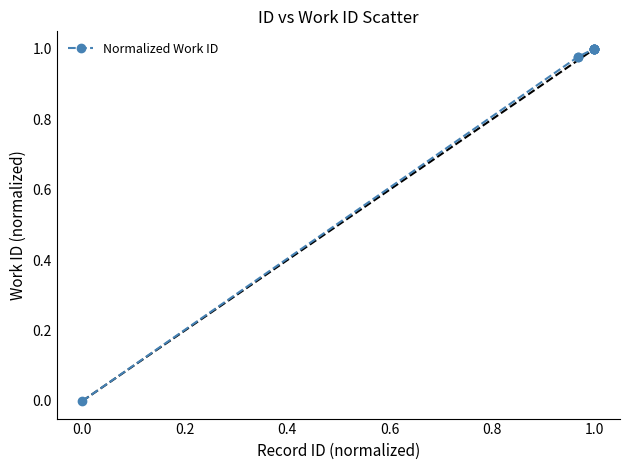

What is the average value?

0.9